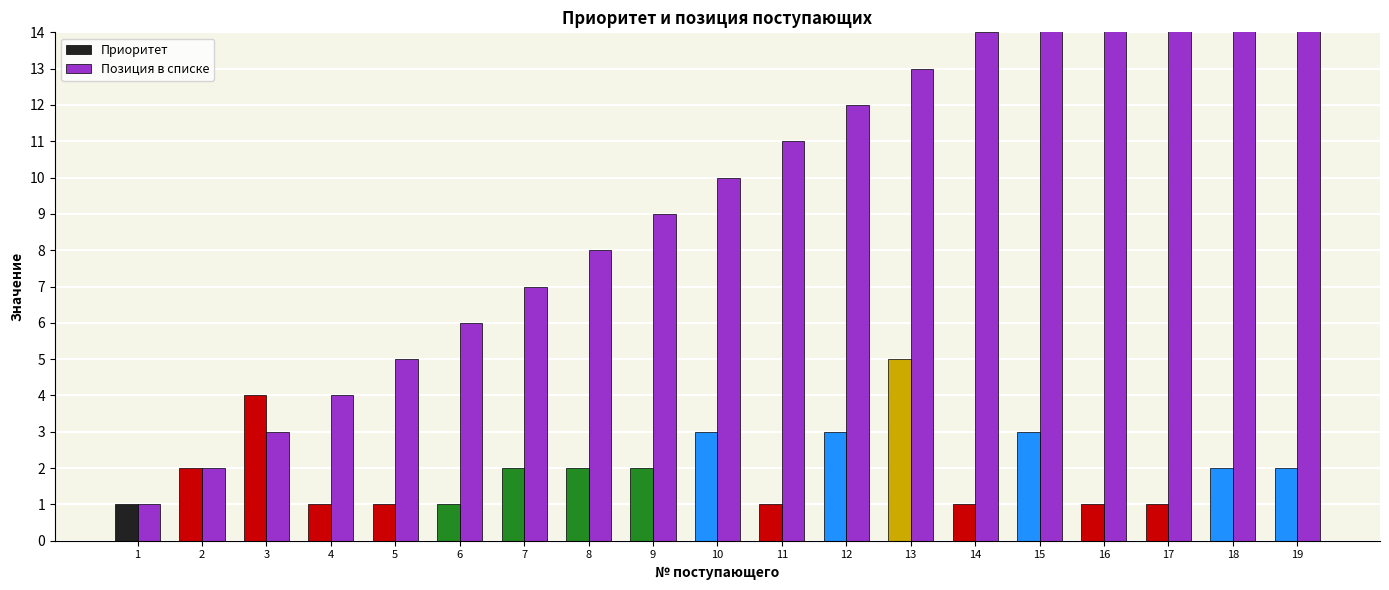

Rank the series at 16 from highest to lowest value.

Позиция в списке, Приоритет